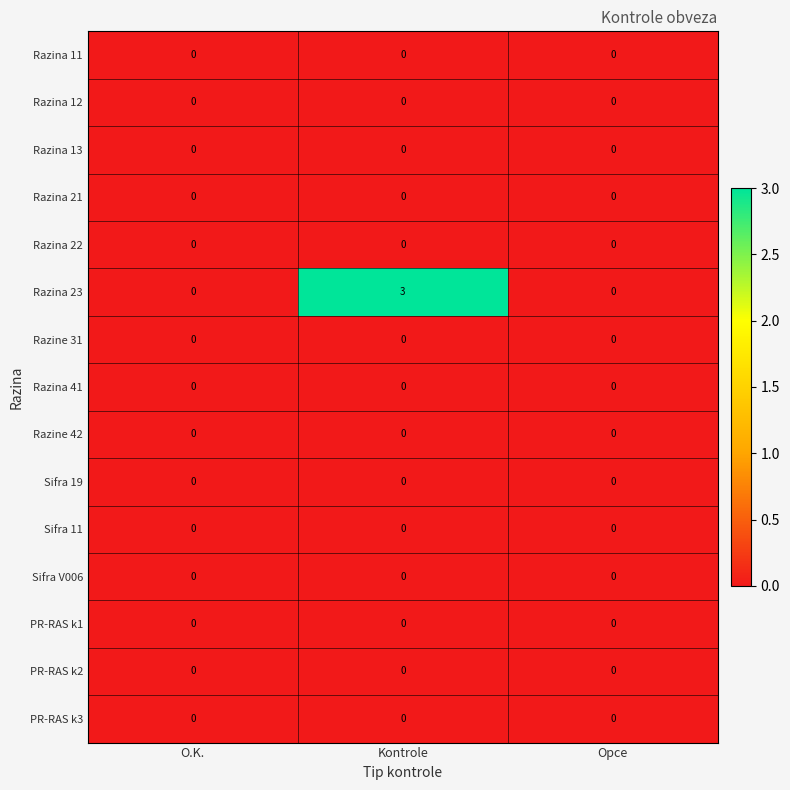

Which series has the largest range (max minus min)?

Razina 23